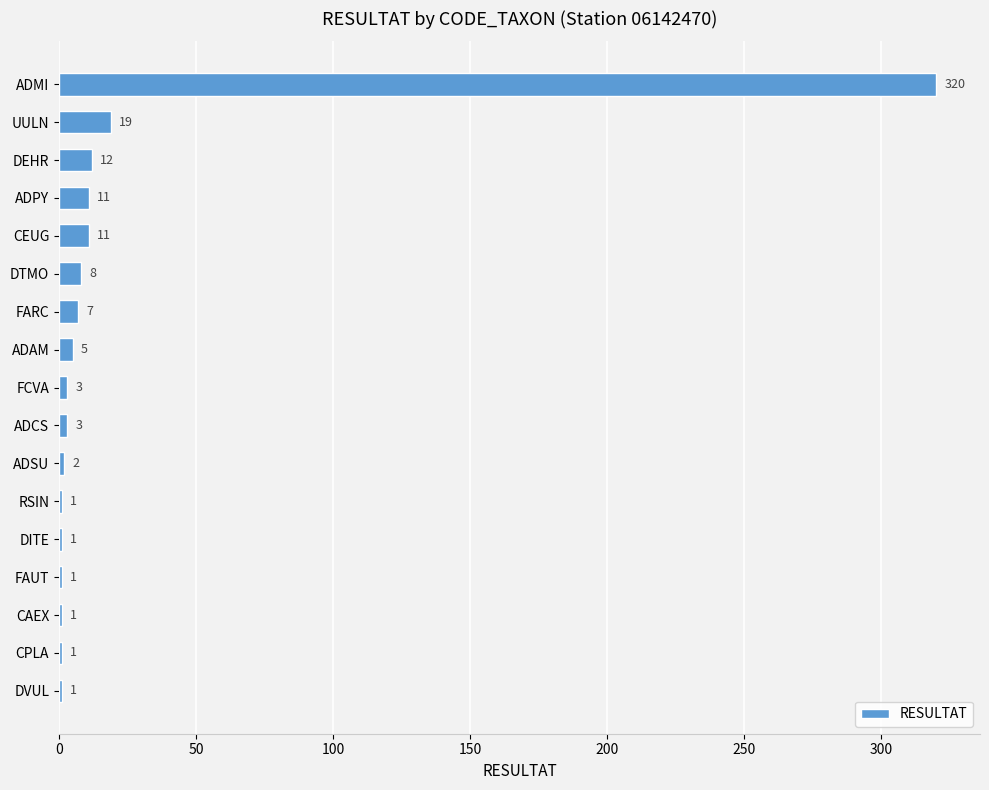

Is it true that the value at FAUT is 1?

True